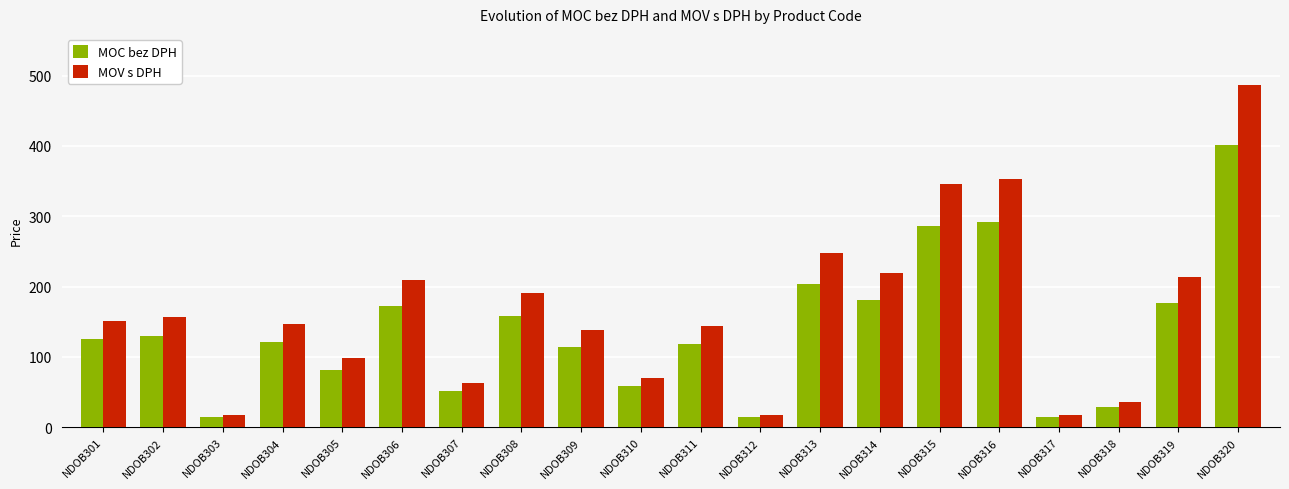

The value of MOC bez DPH at NDOB309 is 187.5. True or false?

False